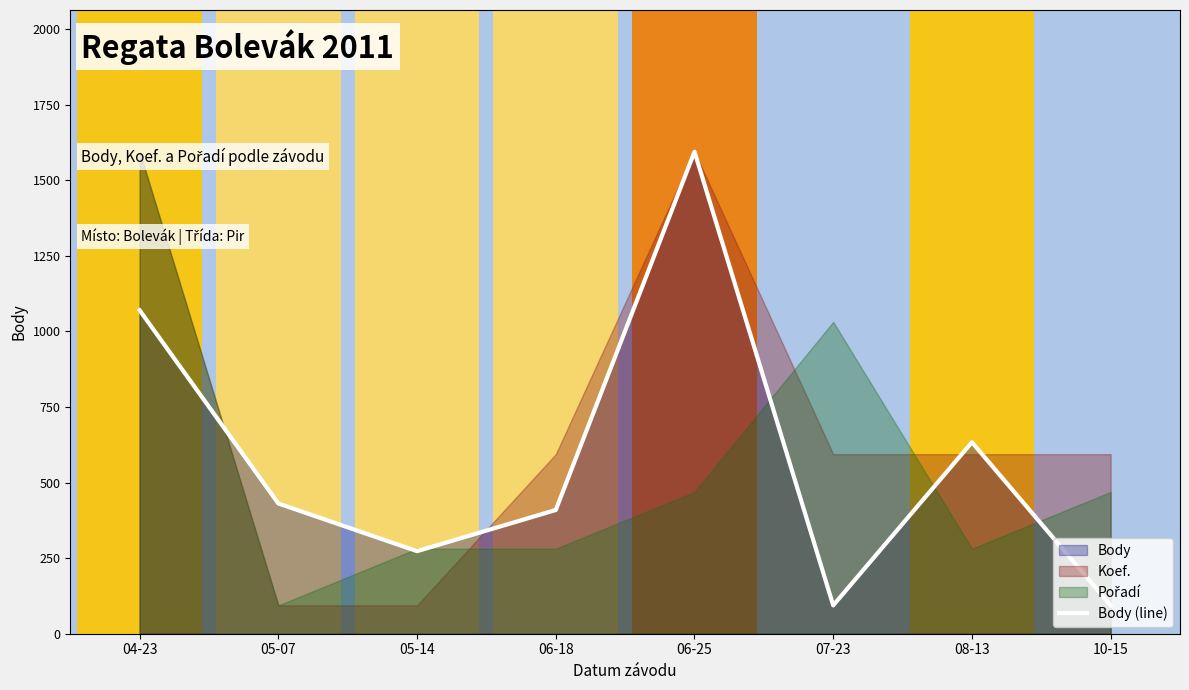

Is it true that the value at 10-15 is 93.8?

True